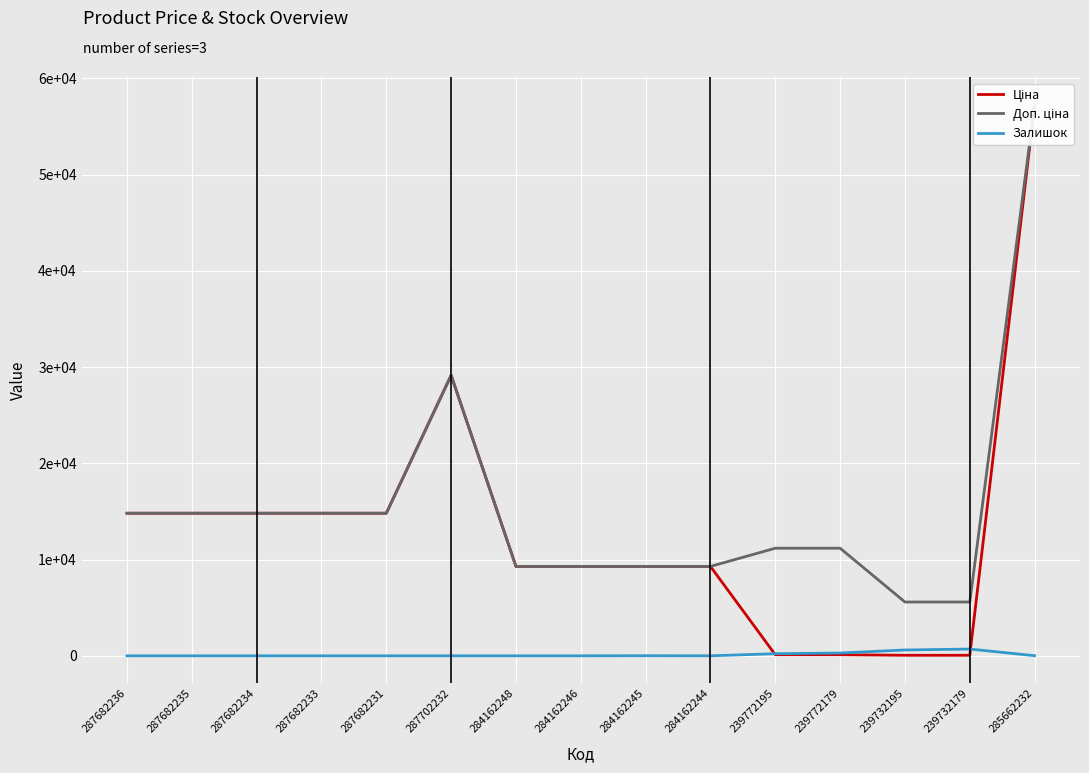

Which has a higher value, 239732179 or 287702232?

287702232